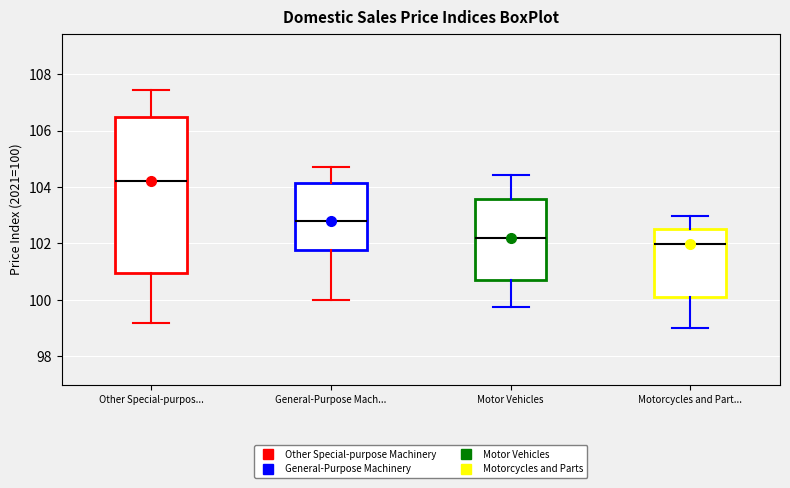

Where does the upper whisker of the box for Motor Vehicles end on the y-axis? The values are not printed on the chart, so give them approximately, as read against the axis.

104.4